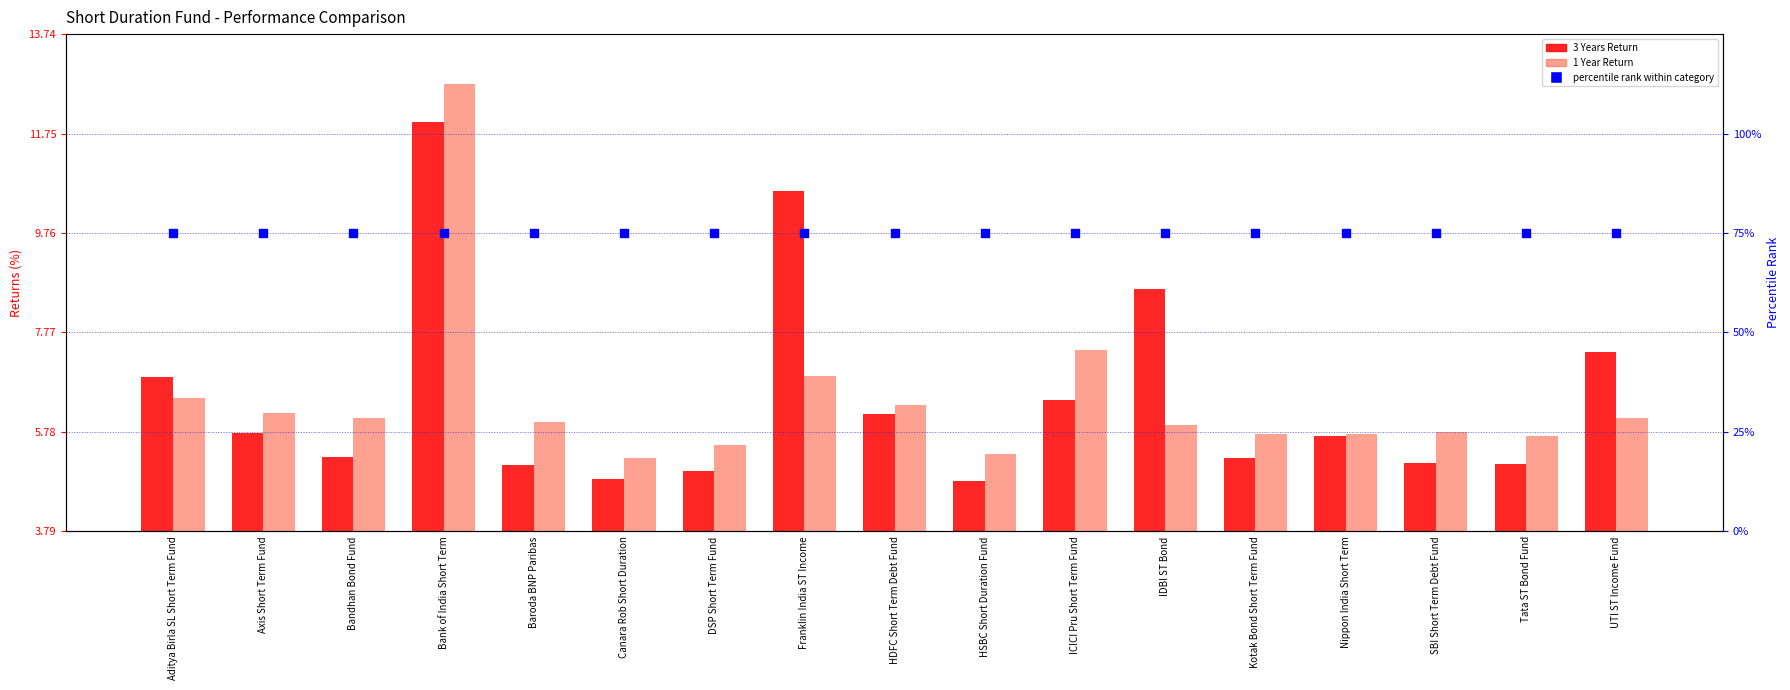

At which category is the sum across all series the highest?

Bank of India Short Term